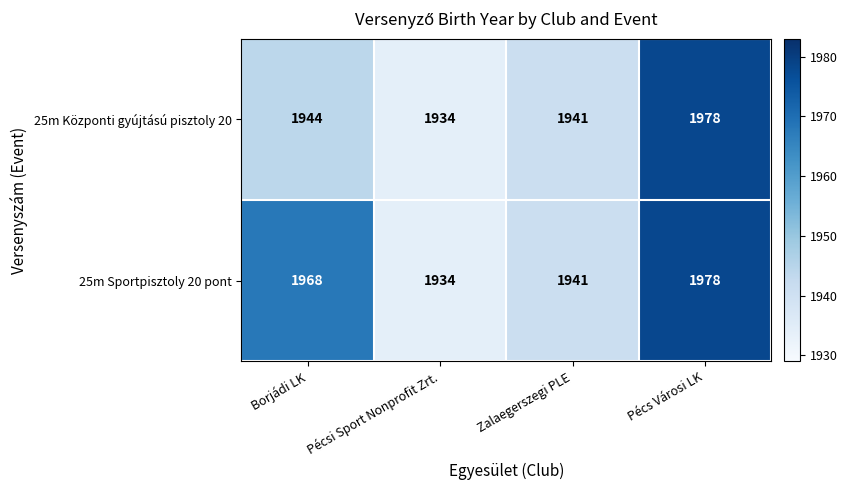

What is the greatest value displayed?

1978